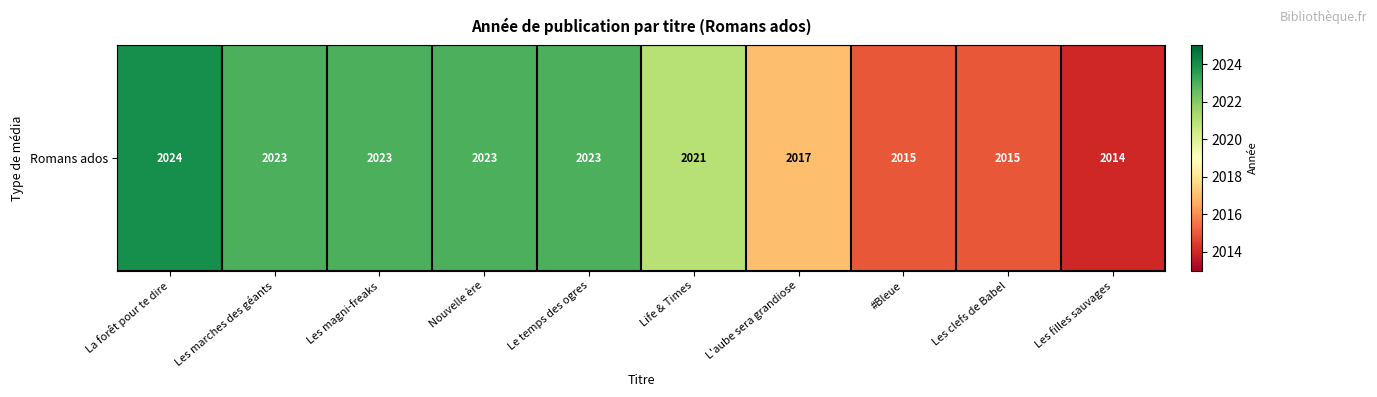

List the labels in order of value, smallest first.

Les filles sauvages, #Bleue, Les clefs de Babel, L'aube sera grandiose, Life & Times, Les marches des géants, Les magni-freaks, Nouvelle ère, Le temps des ogres, La forêt pour te dire